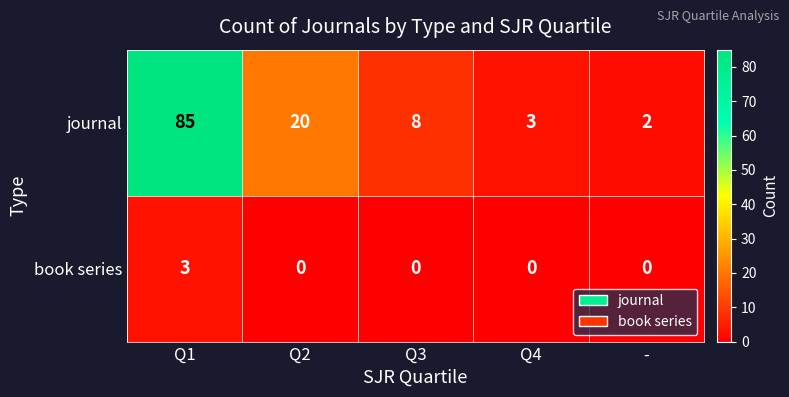

Is it true that journal equals 8 at Q3?

True